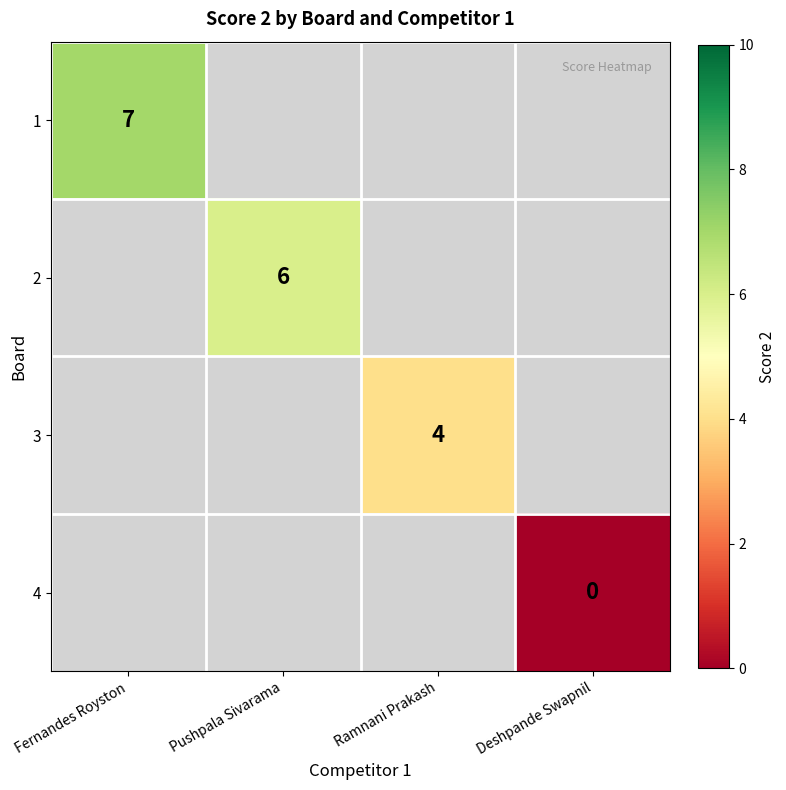

Is it true that 3 equals 4 at Ramnani Prakash?

True